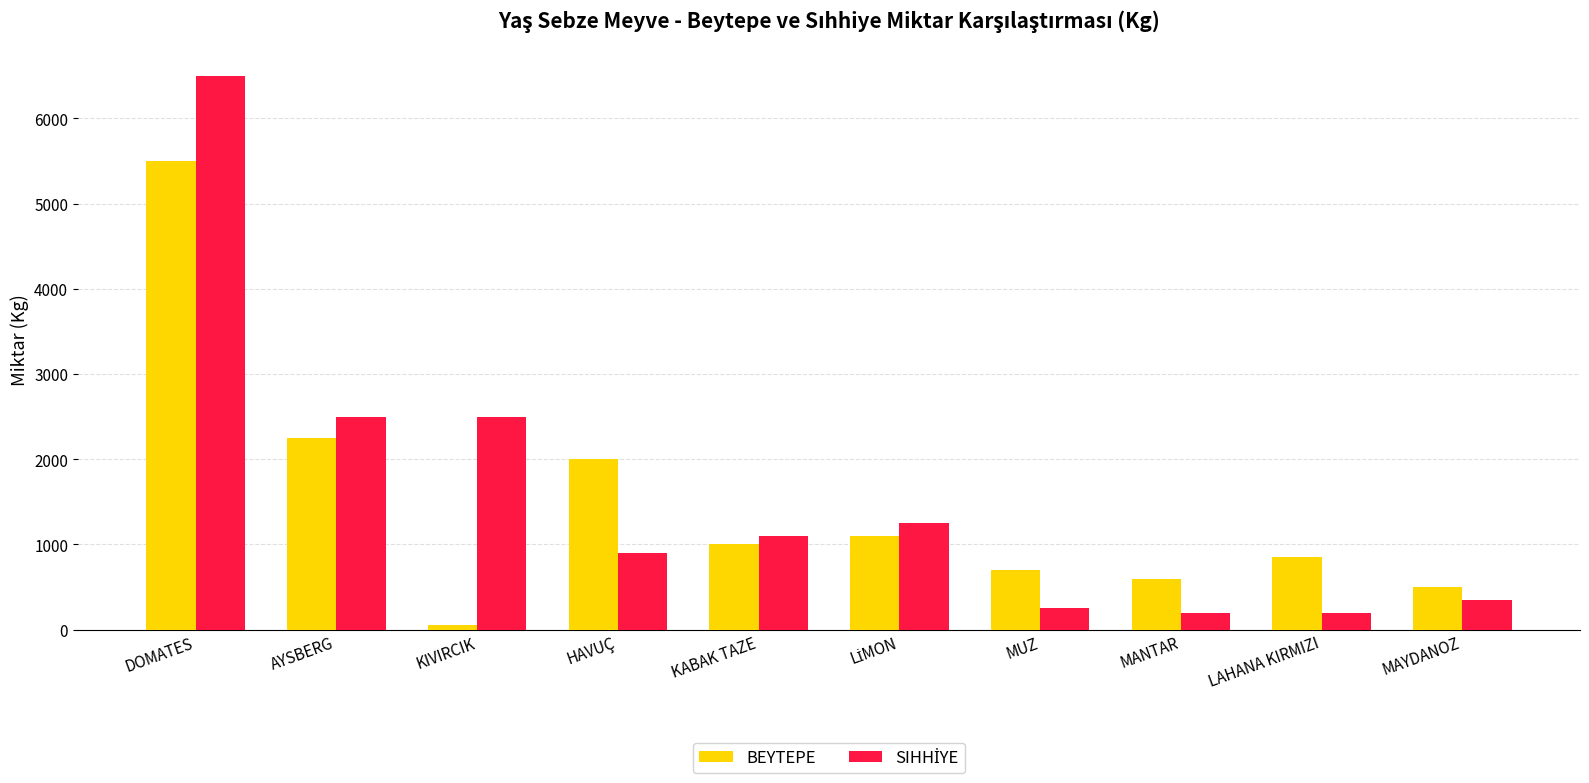

What is the average value of the BEYTEPE series?

1455